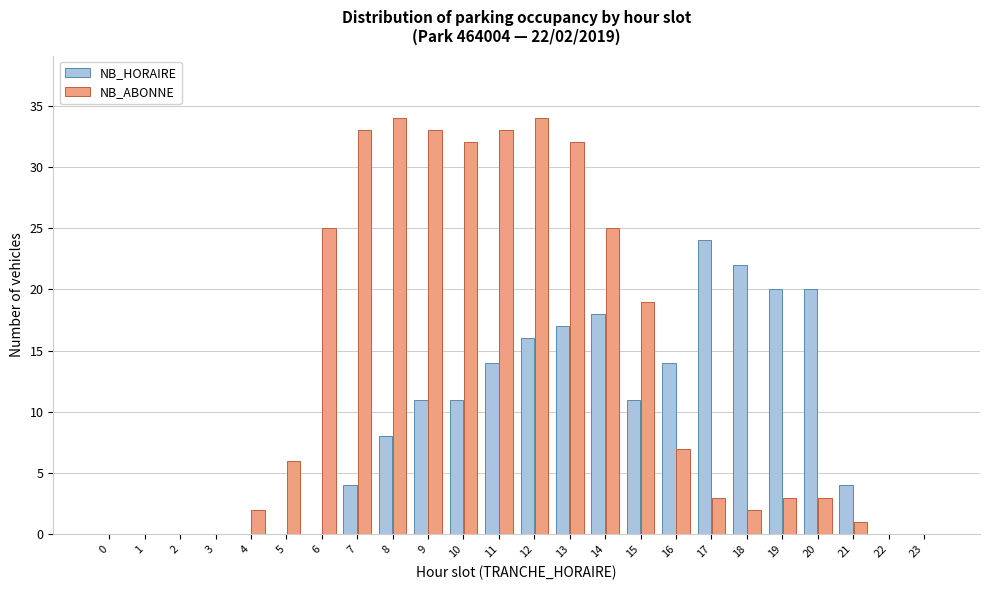

The NB_HORAIRE series shows 10 at 17. True or false?

False